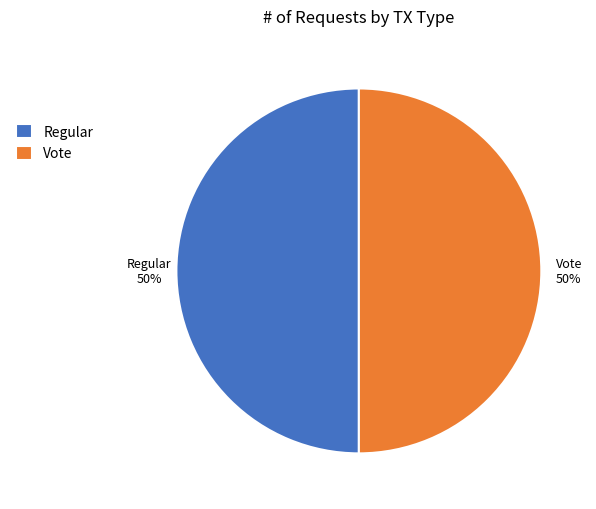

To the nearest percent, what portion does Regular represent?

50%